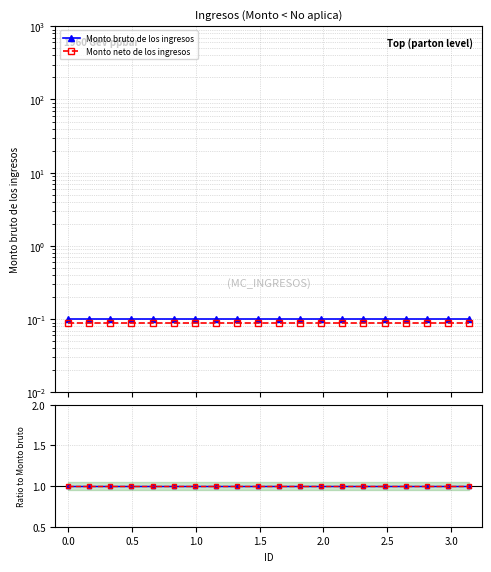

True or false: Ratio bruto has more than 0 points higher than both neighbors.

False